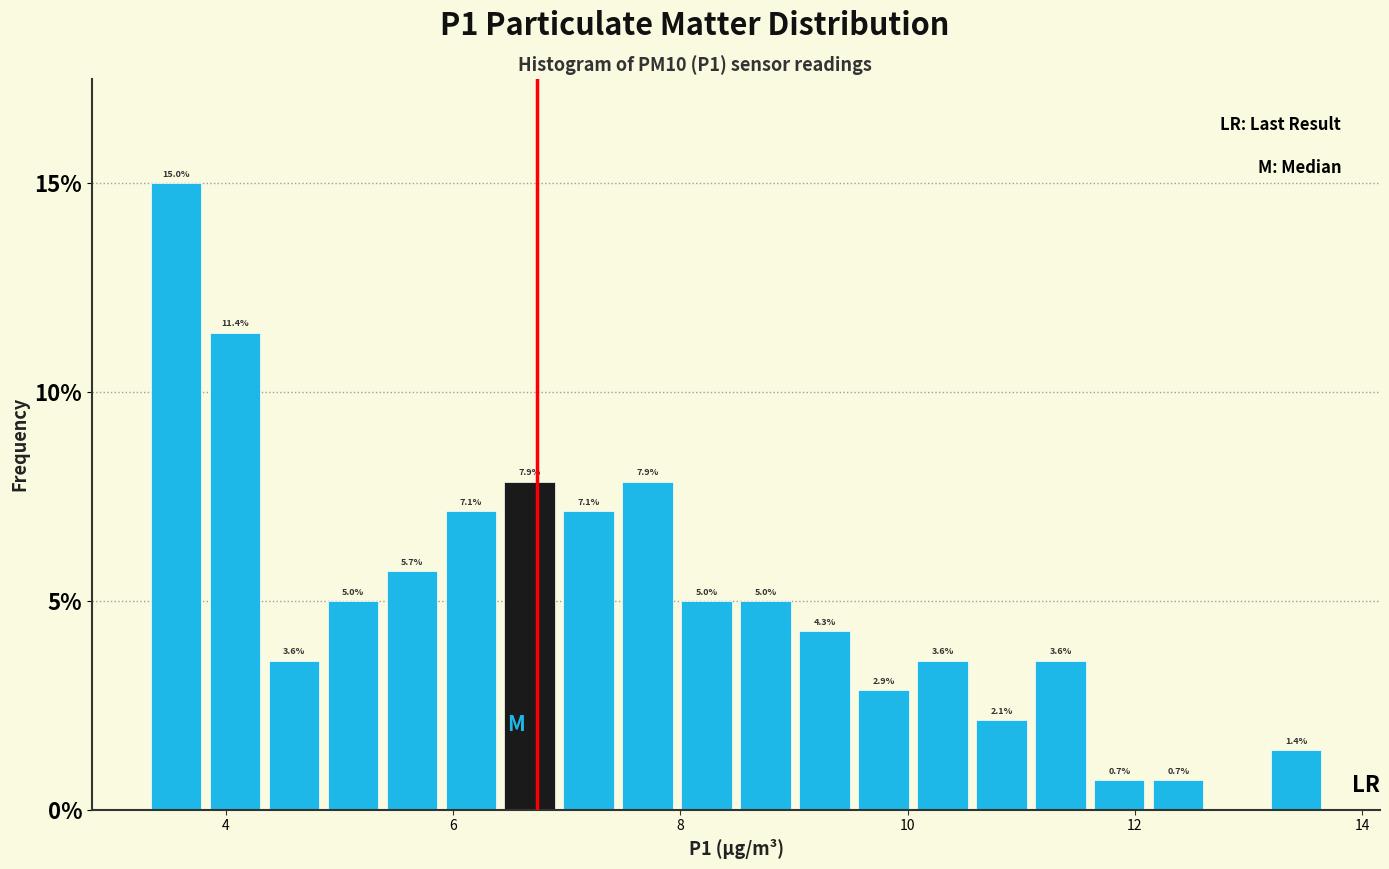

Read against the x-axis, roughly where is the centre of the tallest bar?

3.6